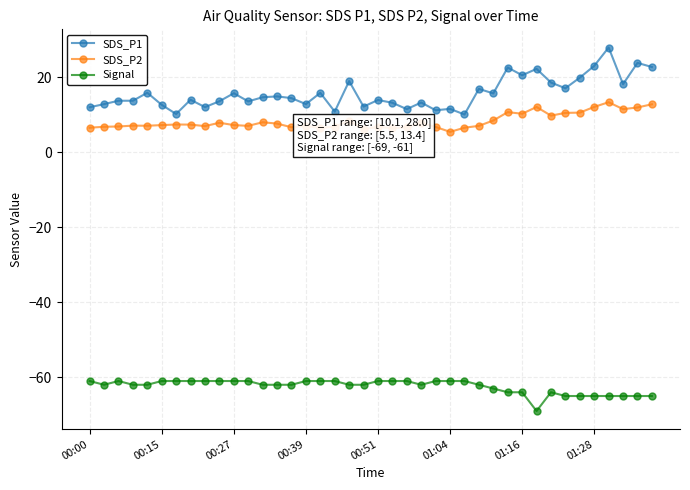

True or false: Signal has more than 1 interior local peaks.

True